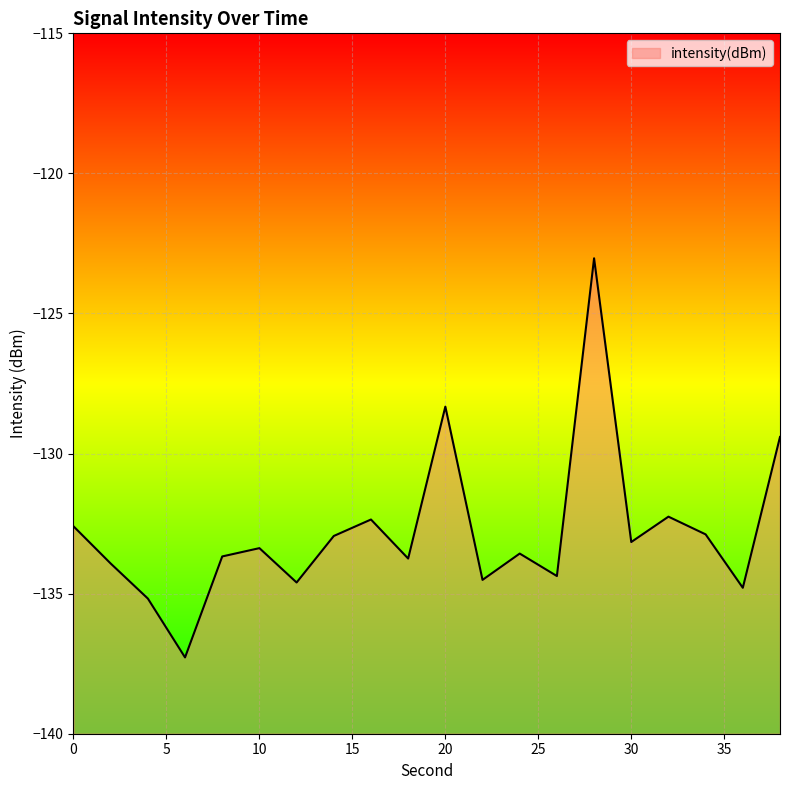

How many data points are above -133?

8